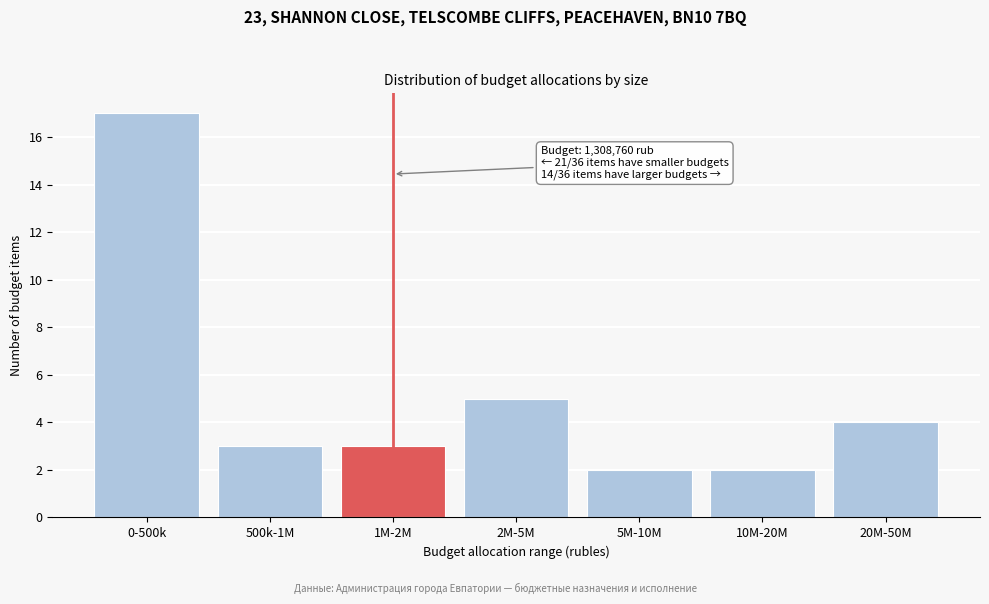

Reading left to right, list all the values displayed in this chart.

17	3	3	5	2	2	4